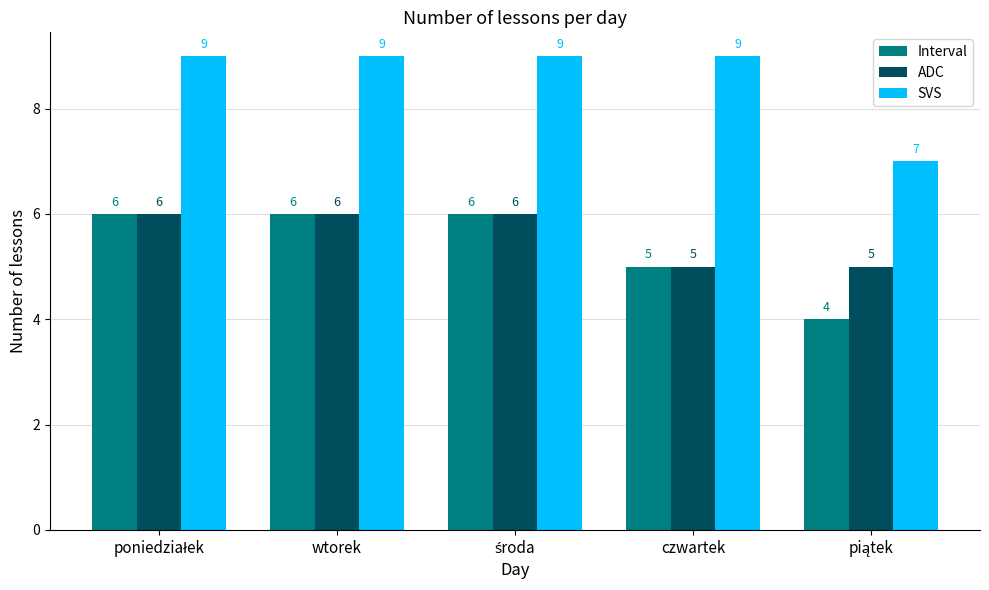

Which series has the largest total across all categories?

SVS